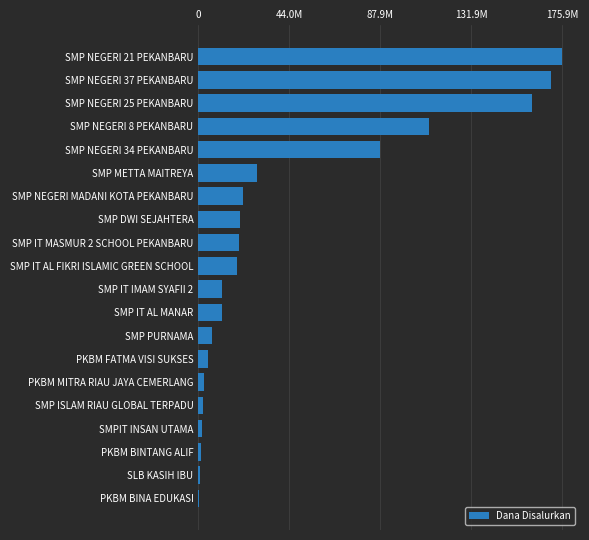

Where is the data nearest to the value 88125000?

SMP NEGERI 34 PEKANBARU